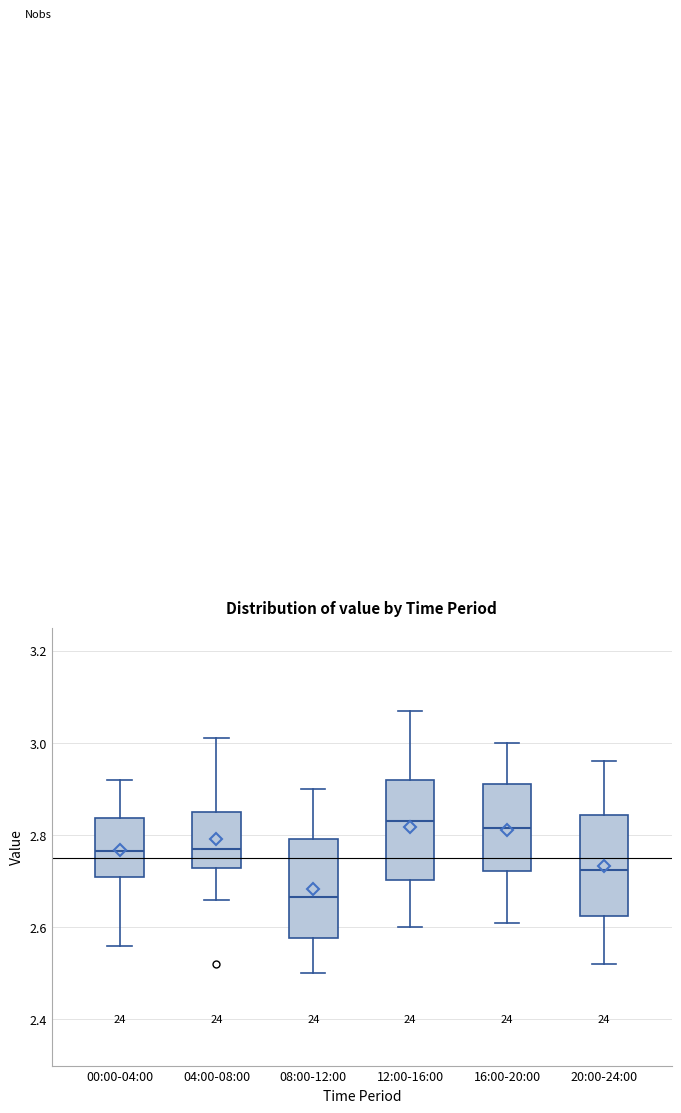

Reading left to right, transcribe this box plot: for each box, give where its median line is, the range the box spans, and where its two whiskers end, as read against the y-axis. The values are not printed on the chart, so give them approximately, as read against the axis.

00:00-04:00: median 2.76, box 2.72 to 2.84, whiskers 2.56 to 2.92
04:00-08:00: median 2.78, box 2.72 to 2.86, whiskers 2.66 to 3.02
08:00-12:00: median 2.66, box 2.58 to 2.80, whiskers 2.50 to 2.90
12:00-16:00: median 2.84, box 2.70 to 2.92, whiskers 2.60 to 3.08
16:00-20:00: median 2.82, box 2.72 to 2.92, whiskers 2.62 to 3.00
20:00-24:00: median 2.72, box 2.62 to 2.84, whiskers 2.52 to 2.96